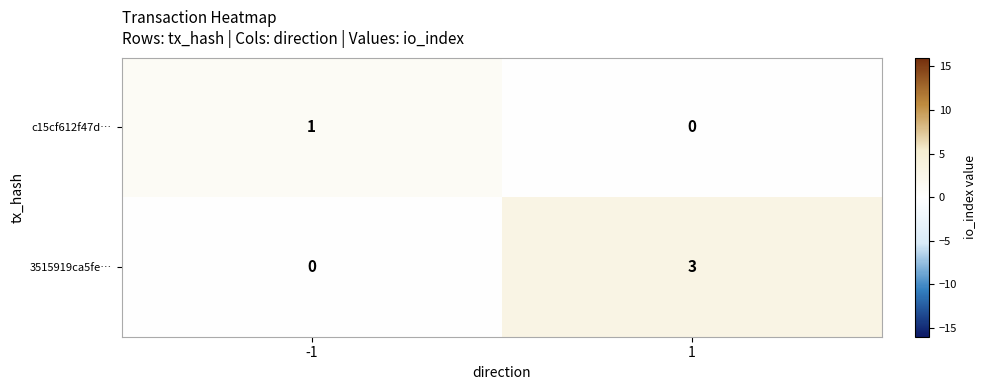

Is the value of 3515919ca5fe… at 1 greater than the value of c15cf612f47d… at -1?

Yes